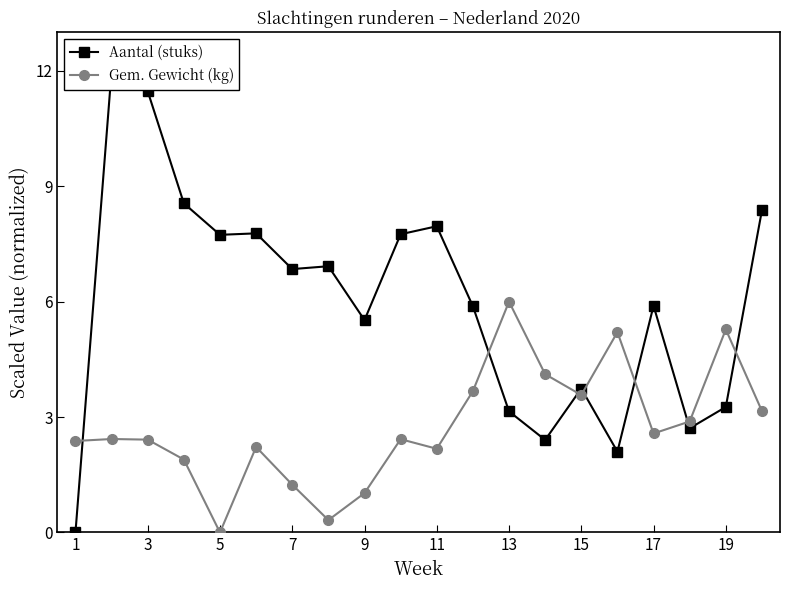

How many categories are shown in the chart?

20